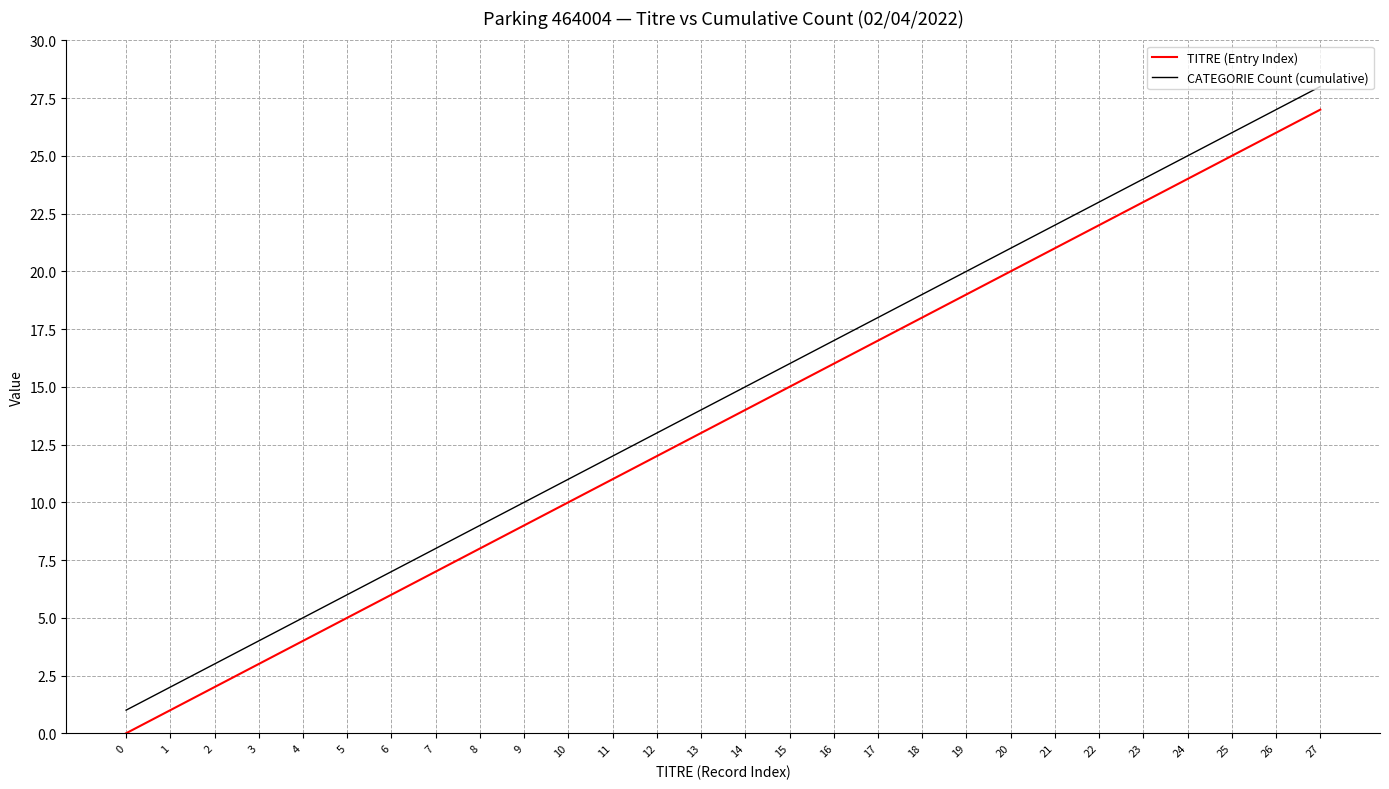

Which category has the highest value in the CATEGORIE Count (cumulative) series?

27